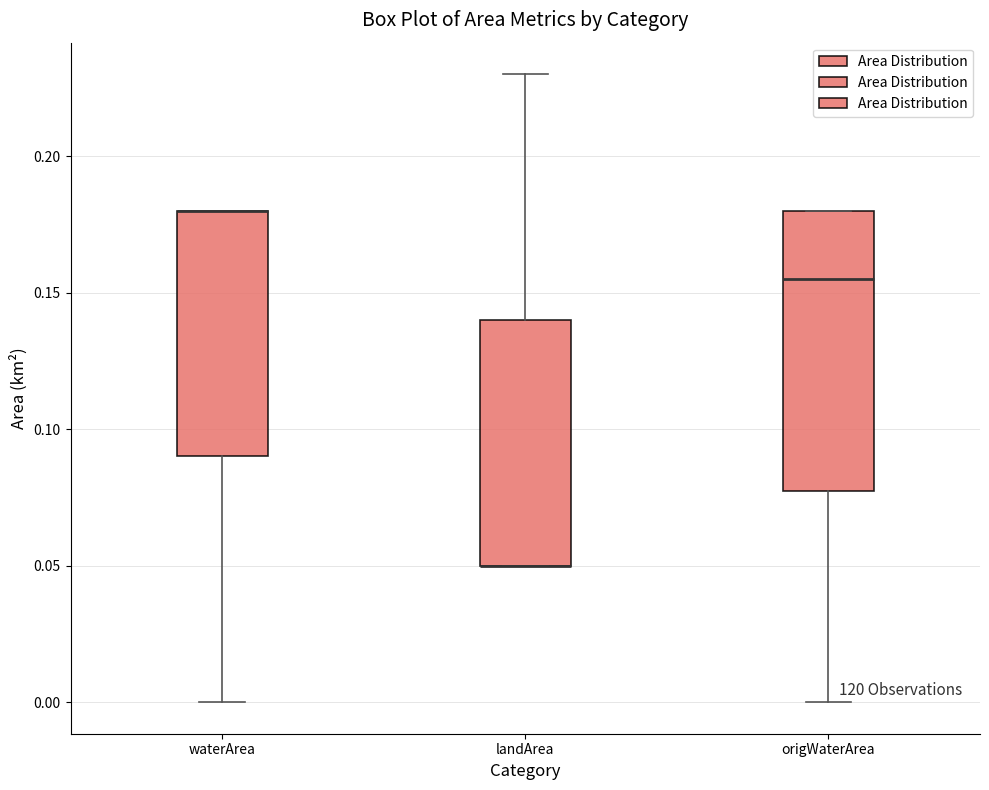

Reading left to right, read every box against the y-axis: the position of its median line, the range the box covers, and the ends of its whiskers. The values are not printed on the chart, so give them approximately, as read against the axis.

waterArea: median 0.180 (drawn on the box's upper edge), box 0.090 to 0.180, whiskers 0.000 to 0.180
landArea: median 0.050 (drawn on the box's lower edge), box 0.050 to 0.140, whiskers 0.050 to 0.230
origWaterArea: median 0.155, box 0.080 to 0.180, whiskers 0.000 to 0.180